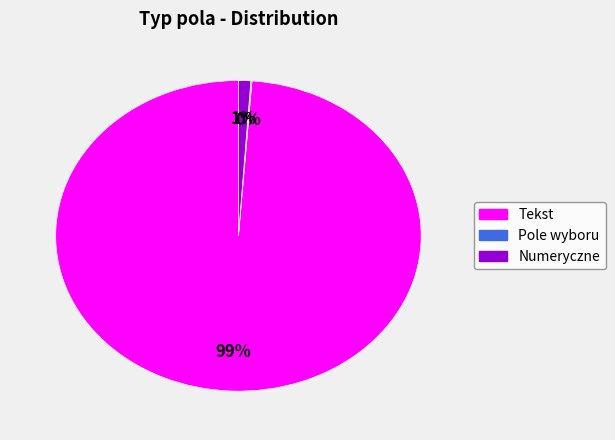

To the nearest percent, what is the difference between the largest and smallest slice percentages?

99%